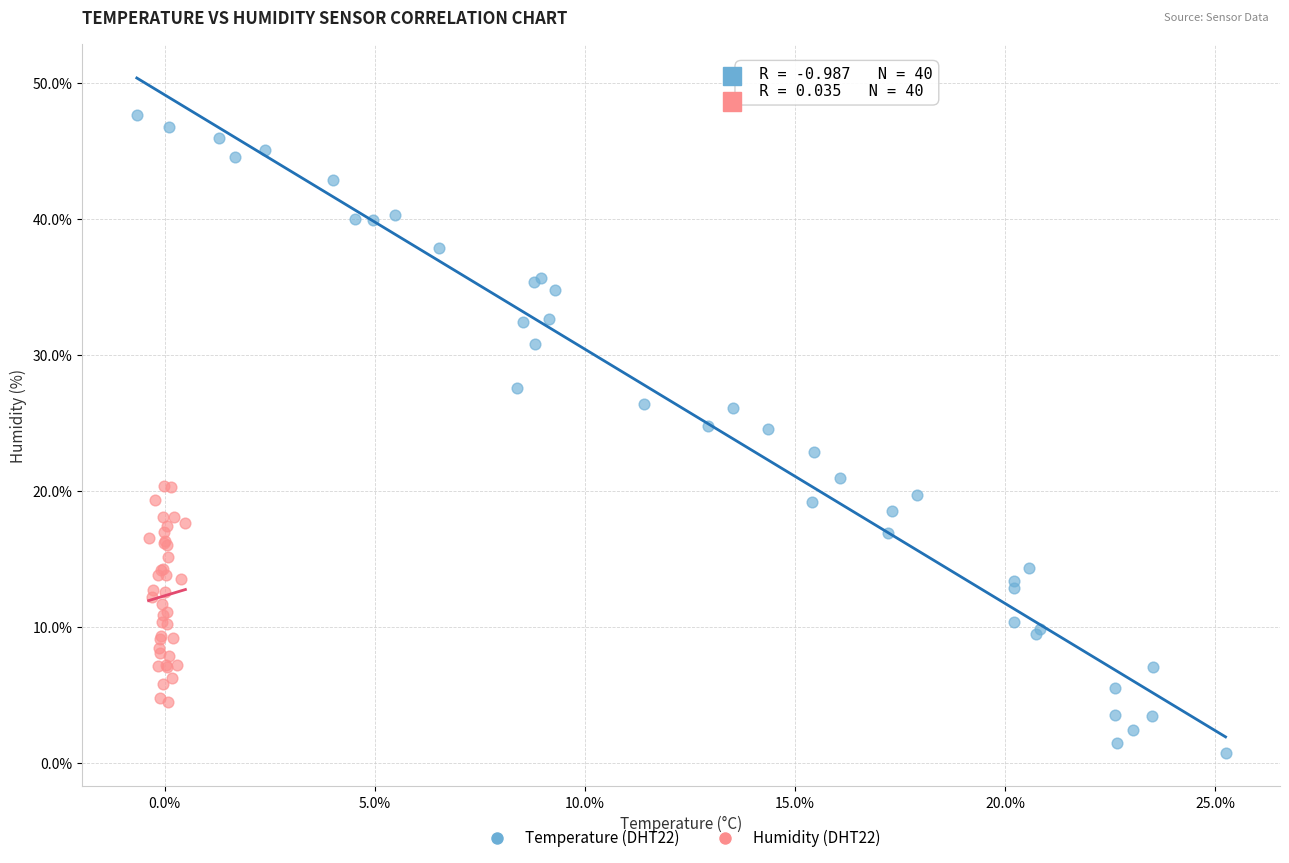

What are all the series names shown in the legend?

Temperature (DHT22), Humidity (DHT22)